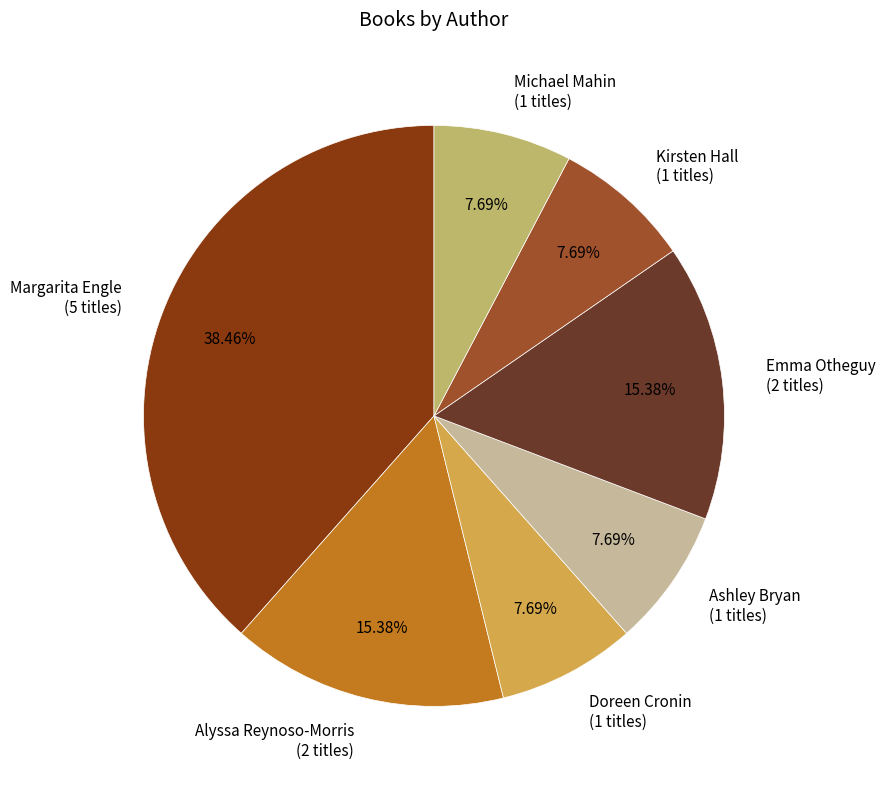

Does any single category account for the majority?

No